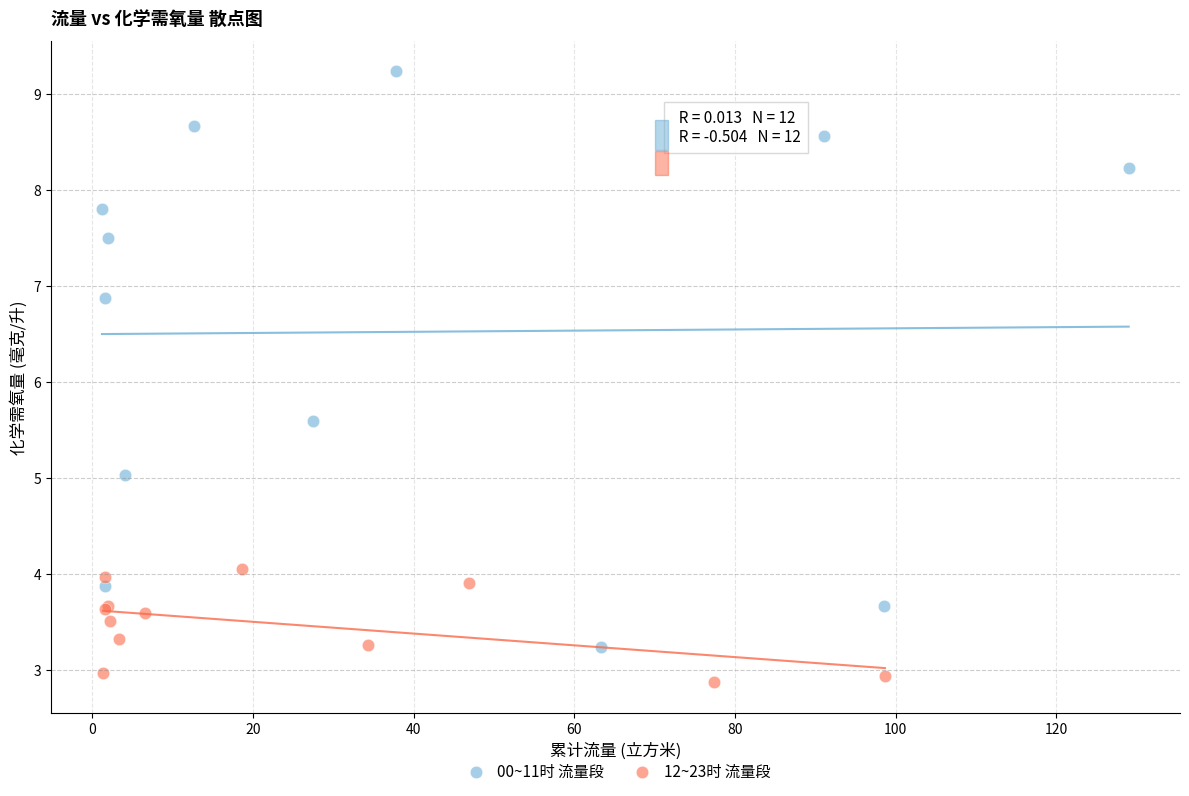

What are all the series names shown in the legend?

00~11时 流量段, 12~23时 流量段